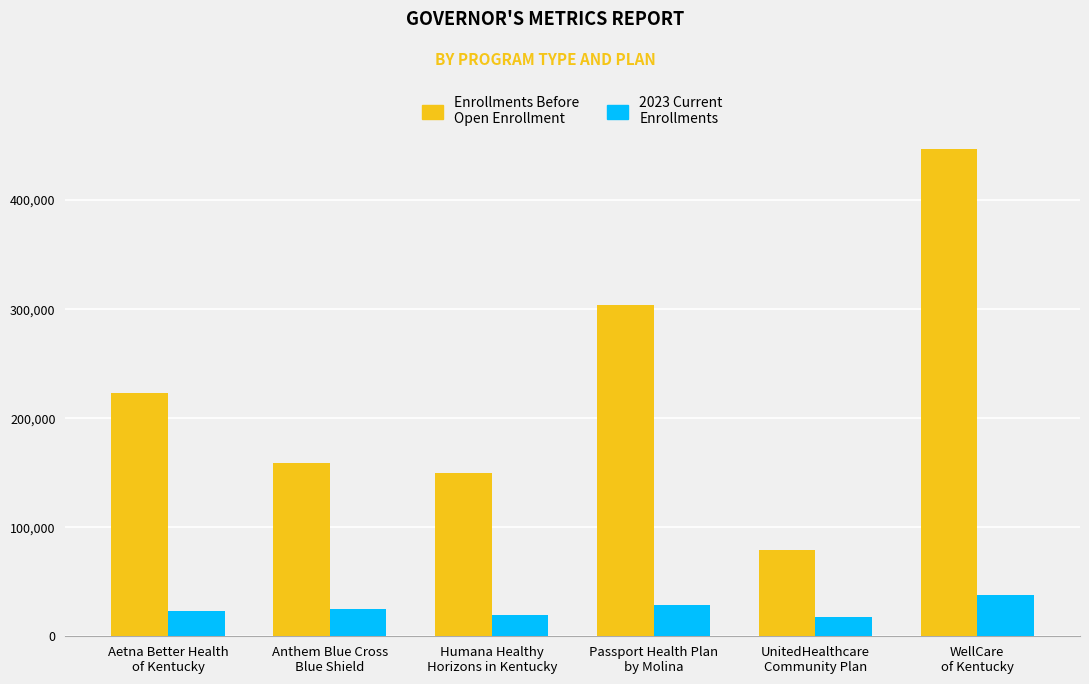

What is the minimum value shown in the chart?

17377